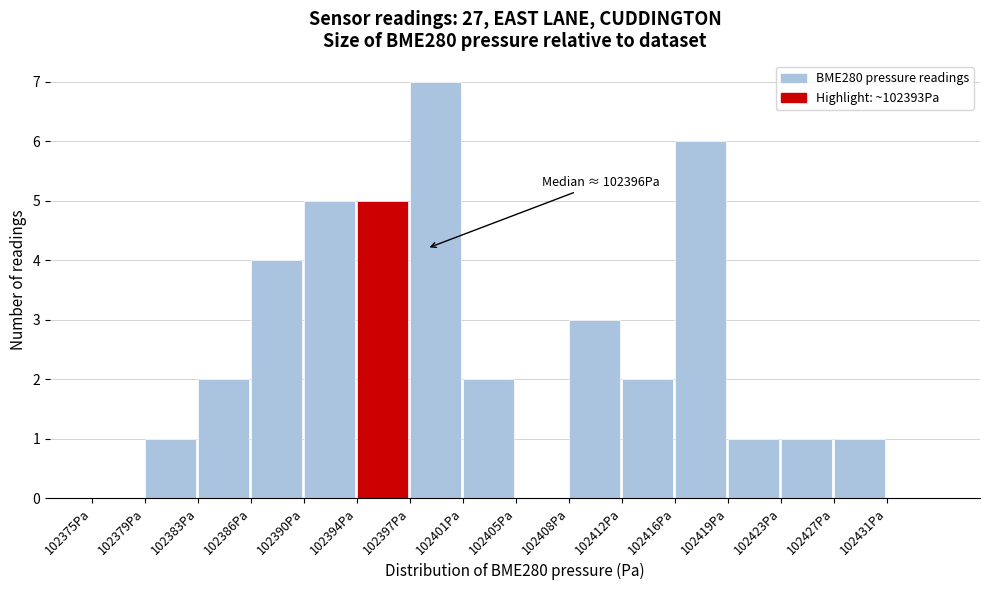

Reading right to left, transcribe all the data shown in this chart.

102431Pa=0	102427Pa=1	102423Pa=1	102419Pa=1	102416Pa=6	102412Pa=2	102408Pa=3	102405Pa=0	102401Pa=2	102397Pa=7	102394Pa=5	102390Pa=5	102386Pa=4	102383Pa=2	102379Pa=1	102375Pa=0